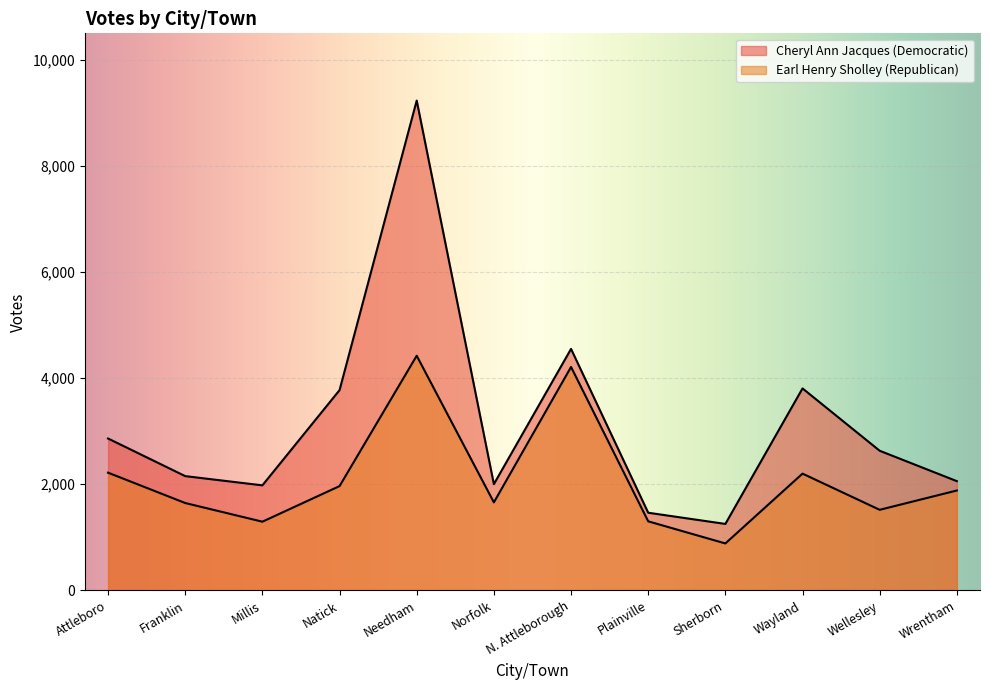

Is the value of Earl Henry Sholley (Republican) at Millis greater than the value of Cheryl Ann Jacques (Democratic) at Wrentham?

No